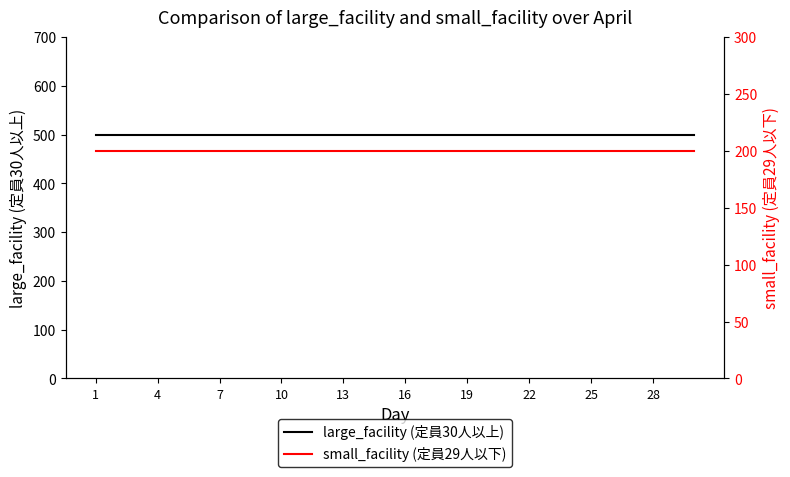

Is this an area chart (filled region under the line)?

No